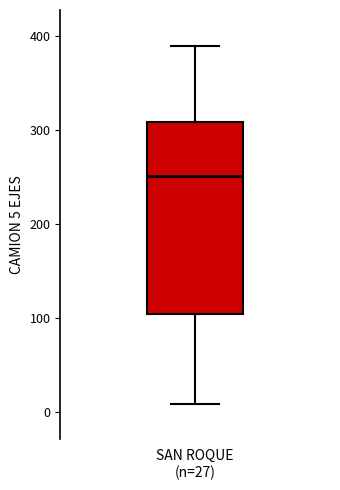

Read this box plot against the y-axis: the position of the median line, the range covered by the box, and the ends of both whiskers. The values are not printed on the chart, so give them approximately, as read against the axis.

median 250, box 100 to 310, whiskers 10 to 390